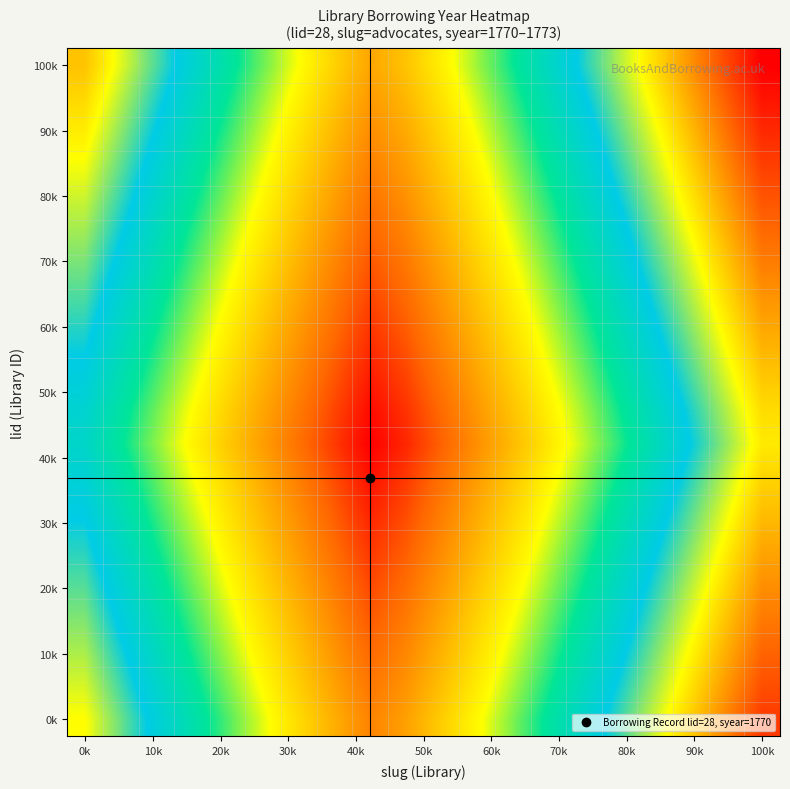

What is the minimum value shown in the chart?

1.2